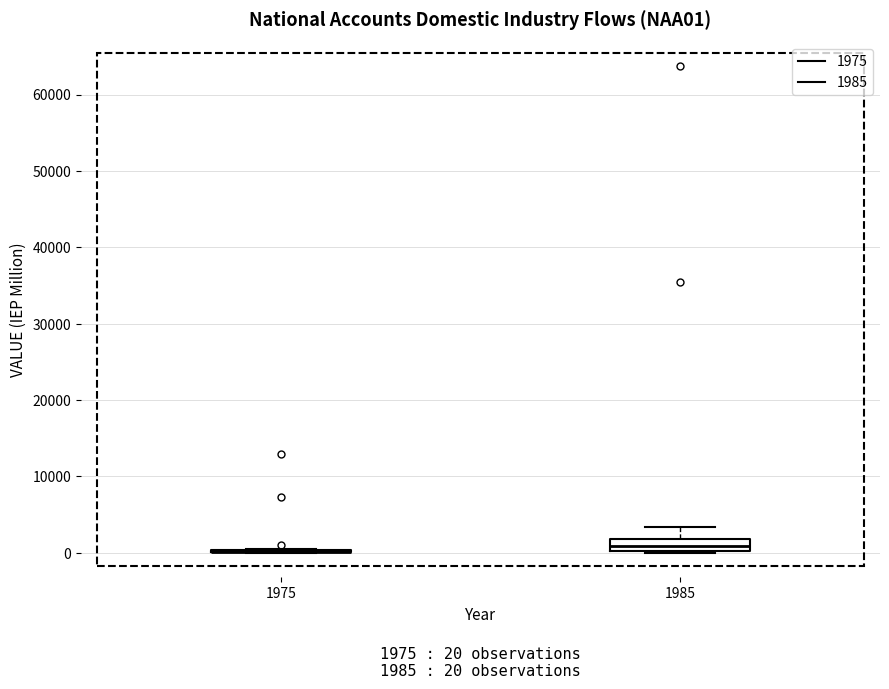

Comparing the boxes themselves (not the whiskers), which one is the tallest?

1985